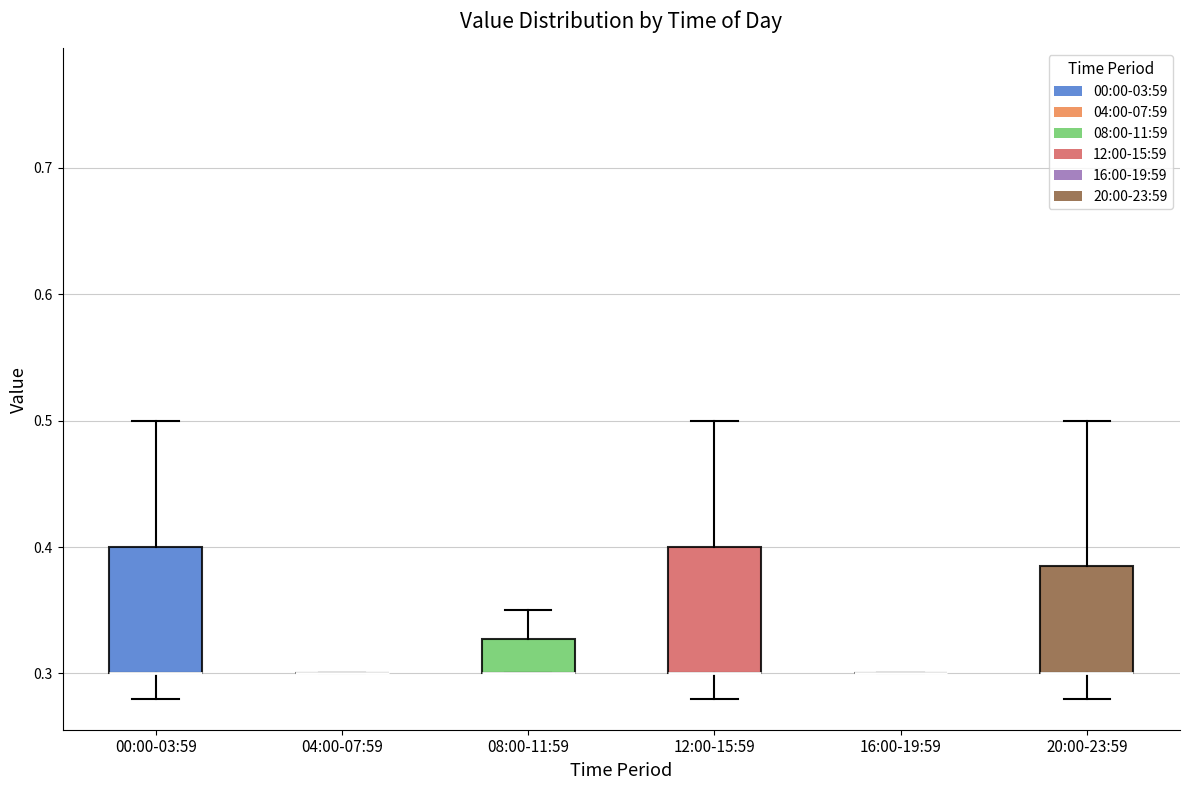

Reading left to right, transcribe this box plot: for each box, give where its median line is, the range the box spans, and where its two whiskers end, as read against the y-axis. The values are not printed on the chart, so give them approximately, as read against the axis.

00:00-03:59: median 0.30 (drawn on the box's lower edge), box 0.30 to 0.40, whiskers 0.28 to 0.50
04:00-07:59: box collapsed to a line at 0.30, whiskers 0.30 to 0.30
08:00-11:59: median 0.30 (drawn on the box's lower edge), box 0.30 to 0.33, whiskers 0.30 to 0.35
12:00-15:59: median 0.30 (drawn on the box's lower edge), box 0.30 to 0.40, whiskers 0.28 to 0.50
16:00-19:59: box collapsed to a line at 0.30, whiskers 0.30 to 0.30
20:00-23:59: median 0.30 (drawn on the box's lower edge), box 0.30 to 0.39, whiskers 0.28 to 0.50